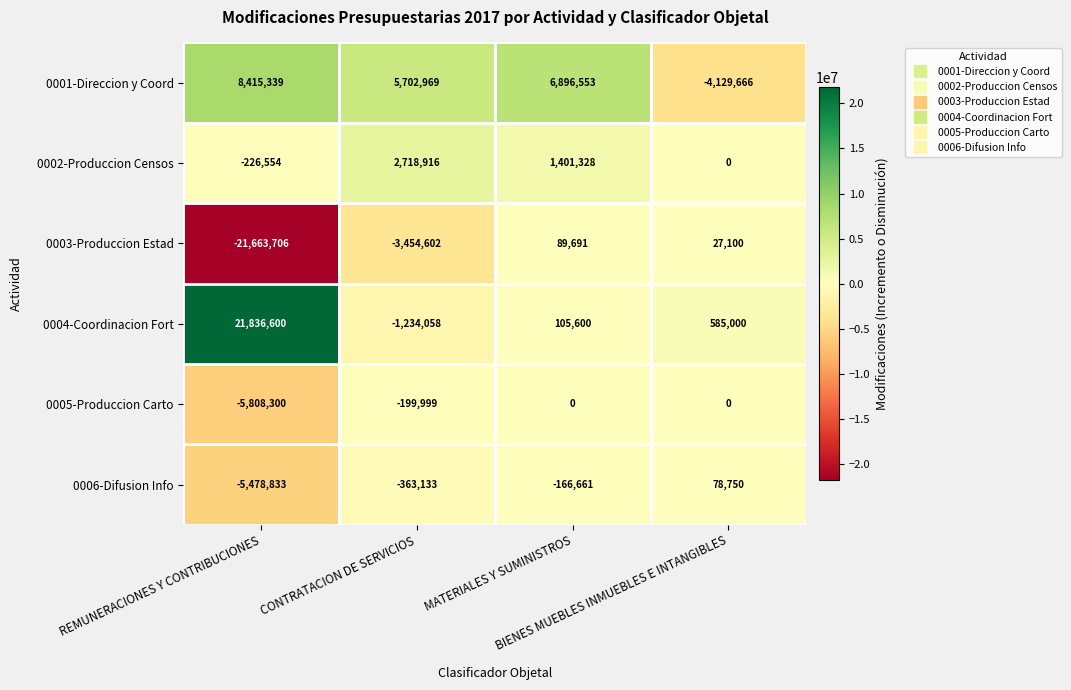

How many series are shown in this chart?

6